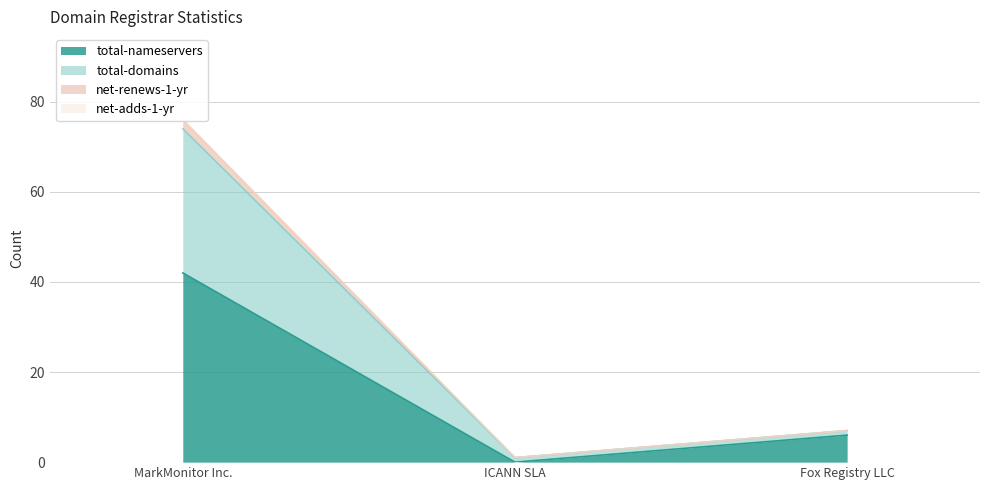

The total-nameservers series shows 16 at MarkMonitor Inc.. True or false?

False